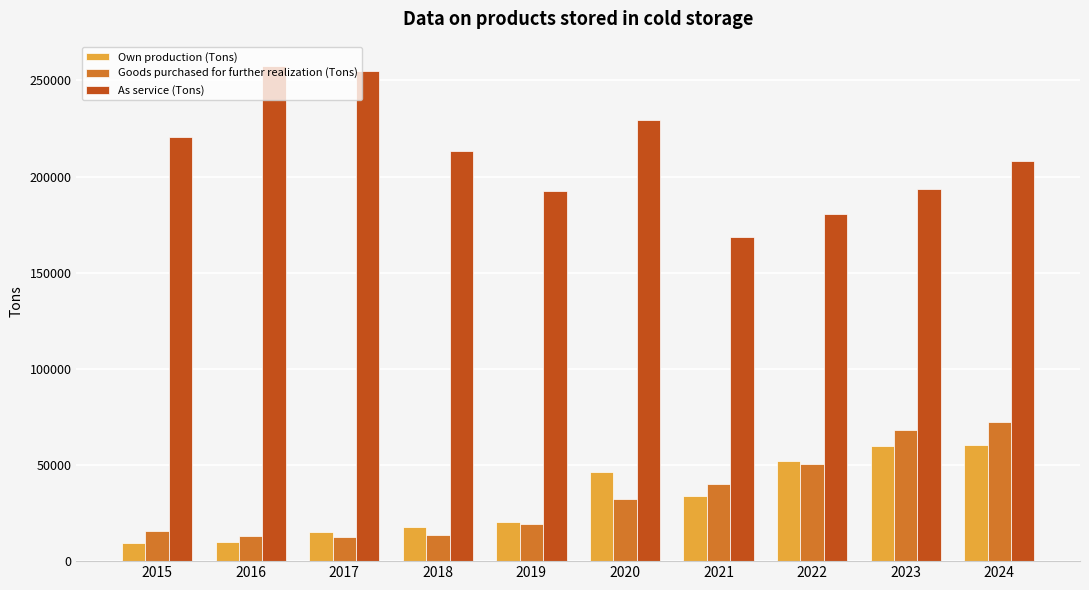

Which series has the largest range (max minus min)?

As service (Tons)